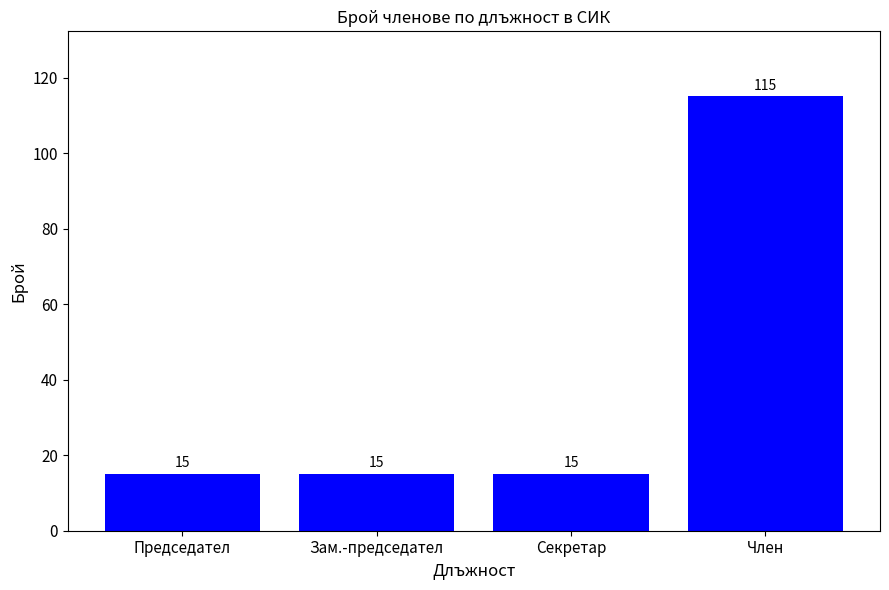

What is the value of the 4th bar from the left?

115